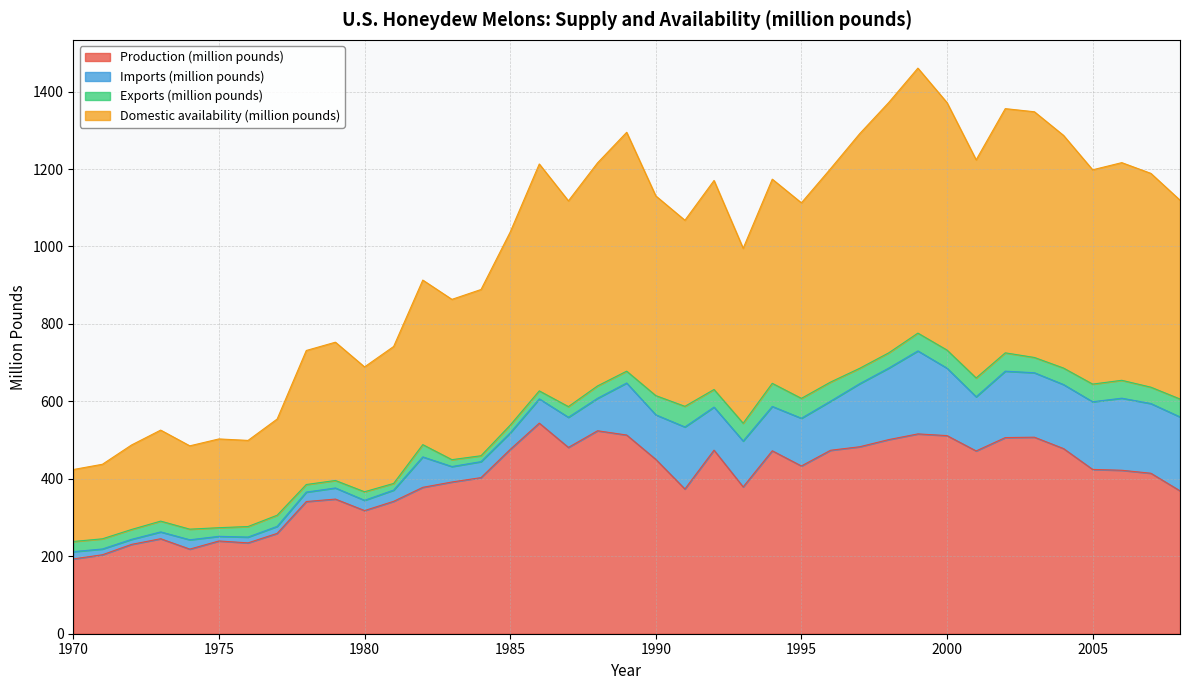

What is the minimum value for Production (million pounds)?

193.1